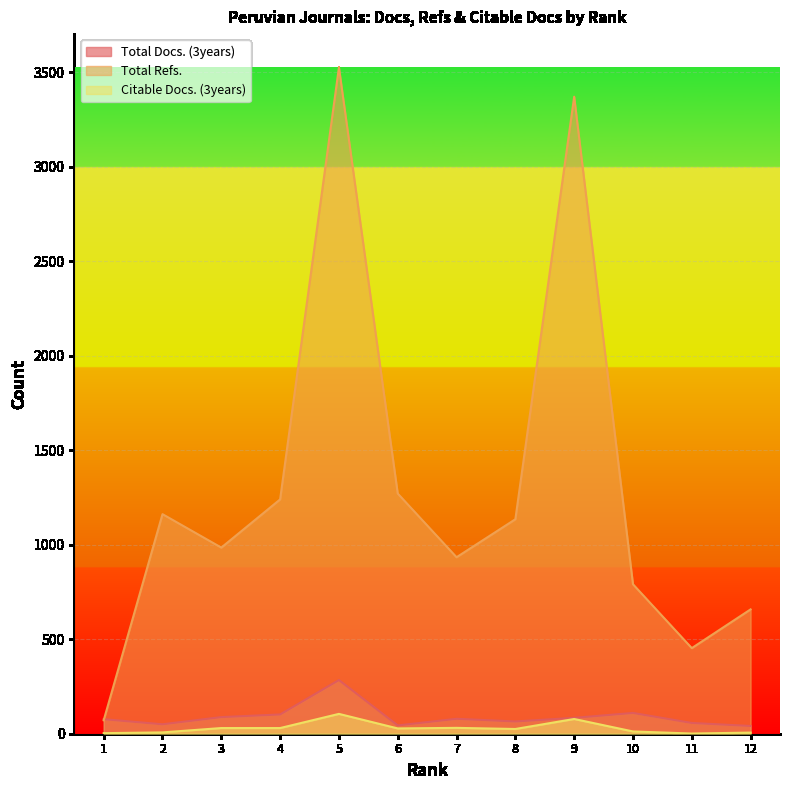

True or false: Total Refs. and Total Docs. (3years) intersect in this chart.

True